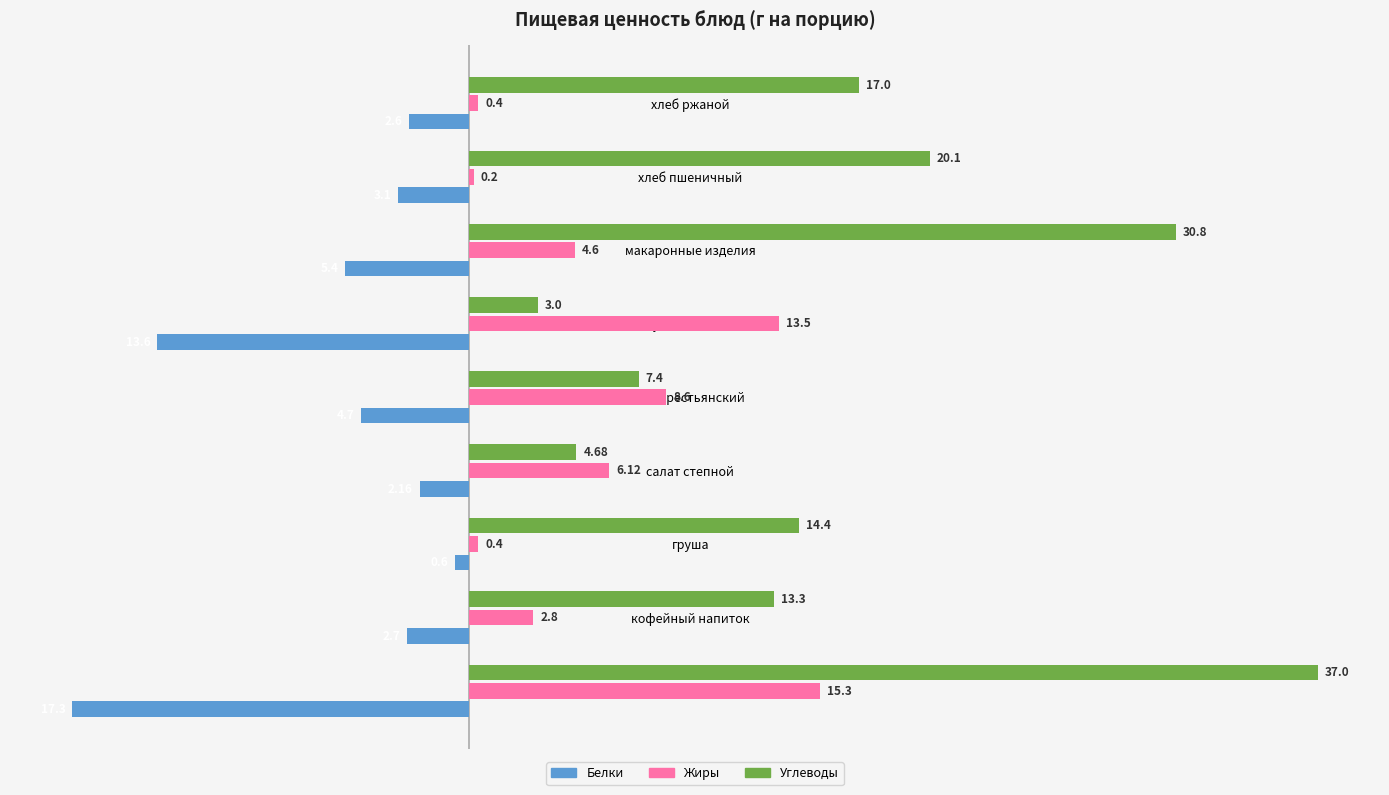

At which category is the sum across all series the highest?

пудинг из творога